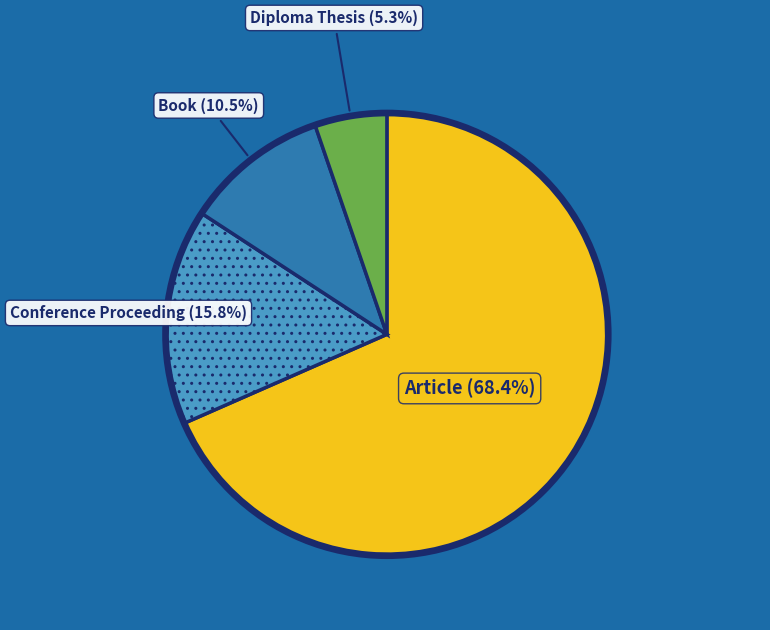

Does any single category account for the majority?

Yes